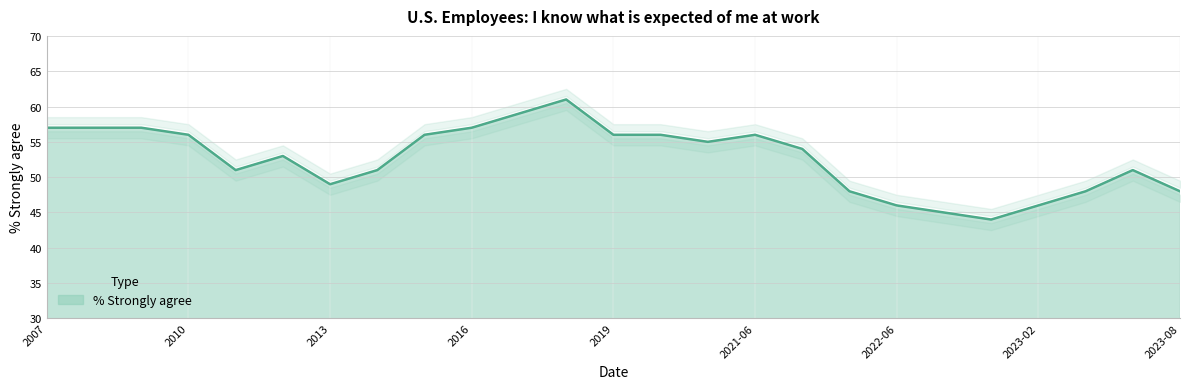

Between 2017 and 2008, which is larger?

2017